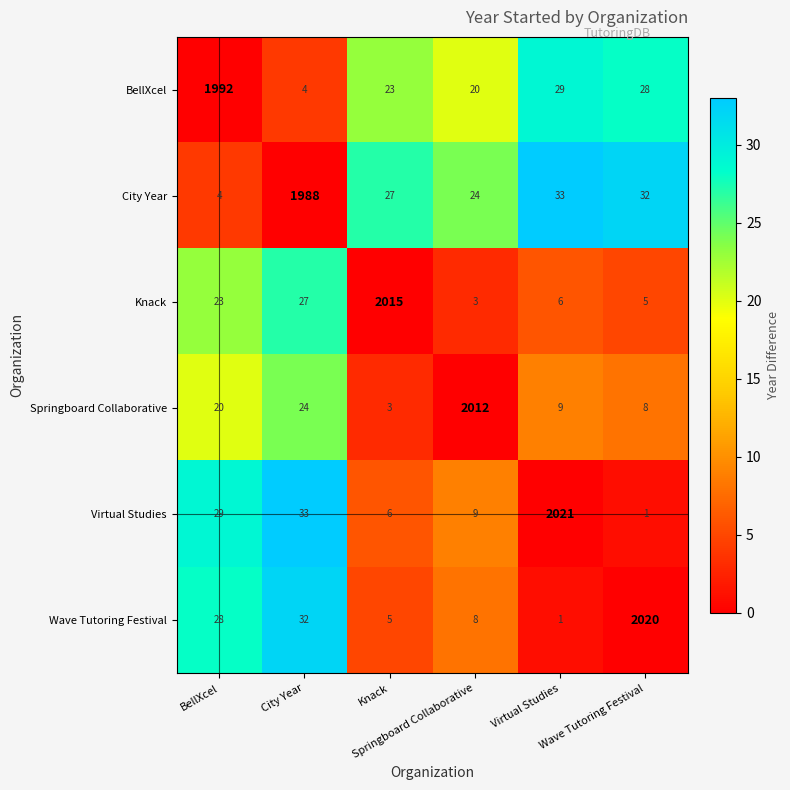

How many distinct data groups are displayed?

6